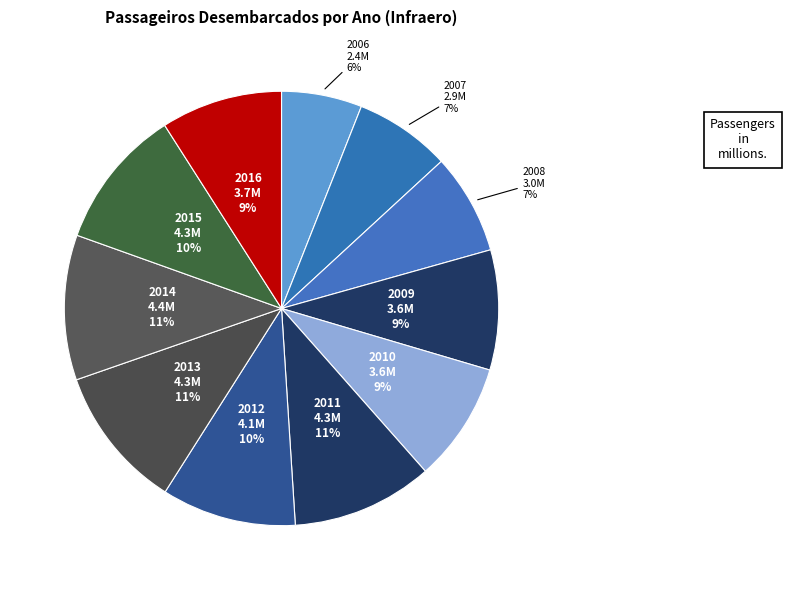

Does any single category account for the majority?

No